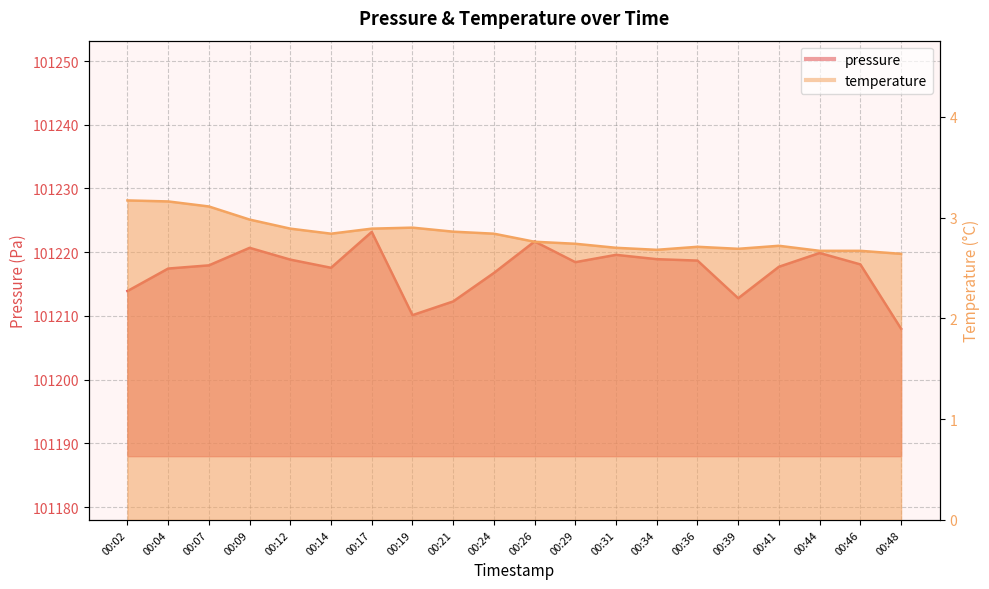

What are all the series names shown in the legend?

pressure, temperature